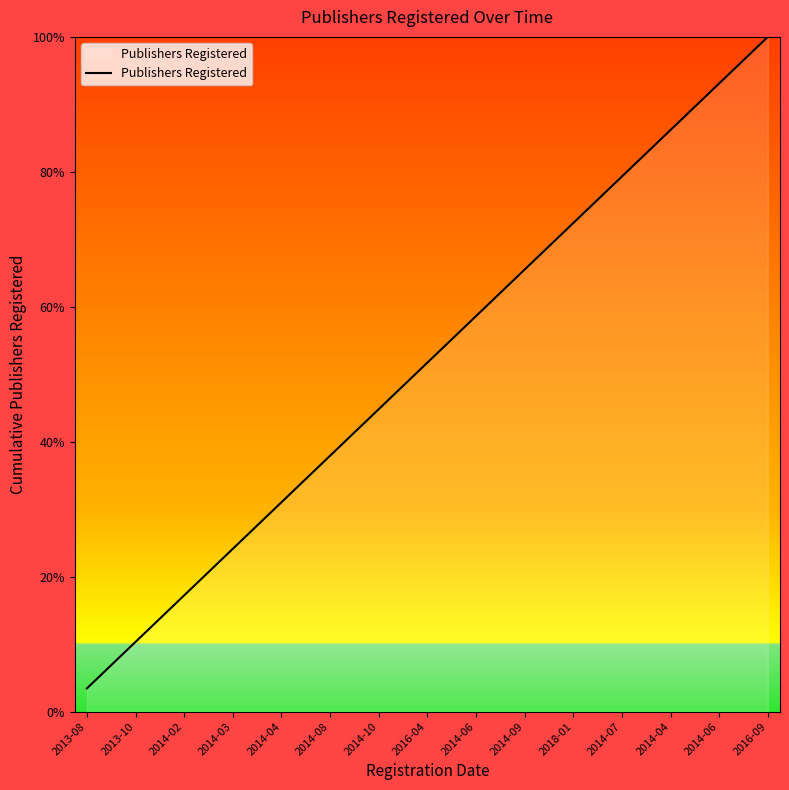

What is the difference between the maximum and minimum values?

96.6